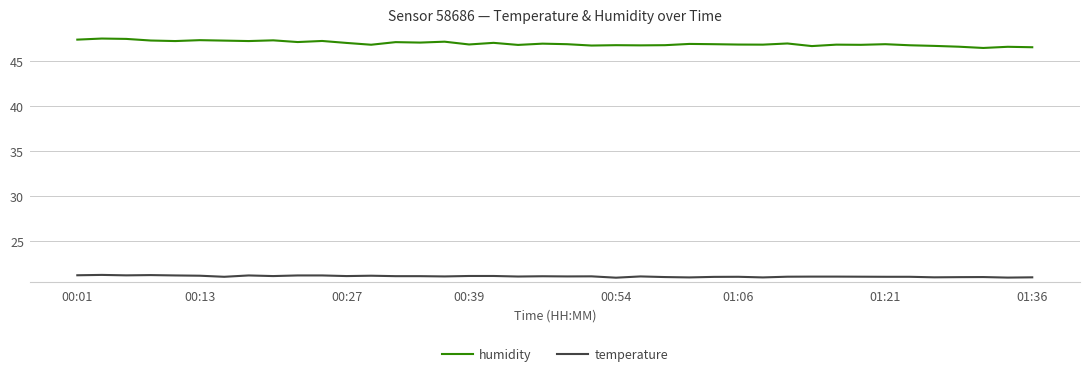

List the series in order of their peak value, highest first.

humidity, temperature